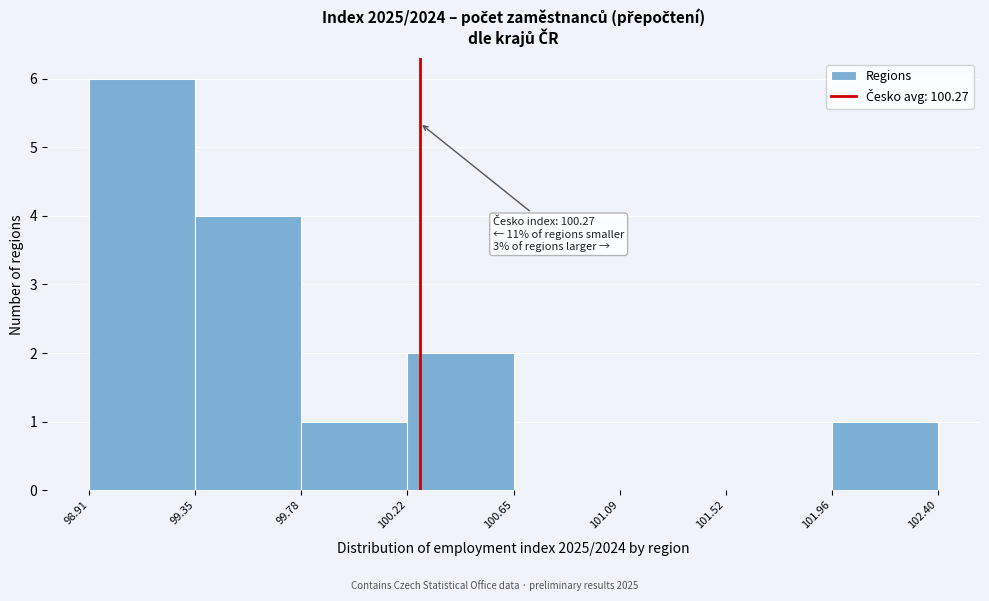

Over which range of the x-axis is the bar tallest?

98.91 to 99.35